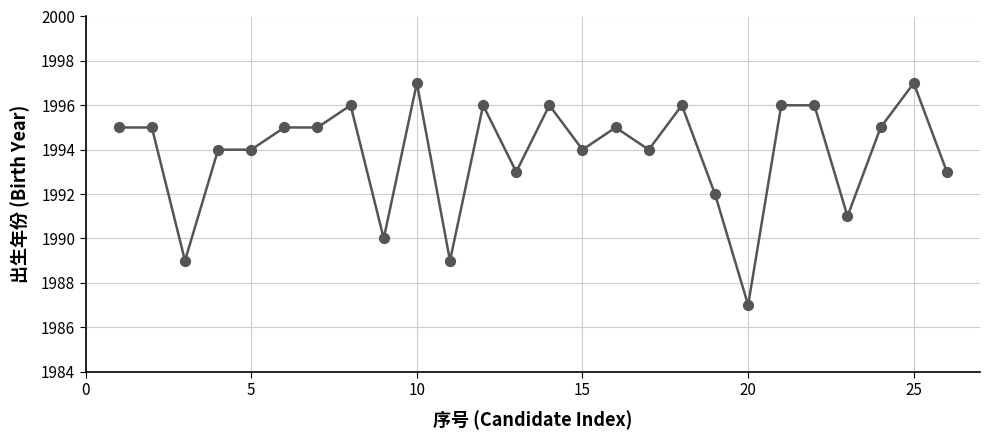

What is the difference between the maximum and minimum values?

10